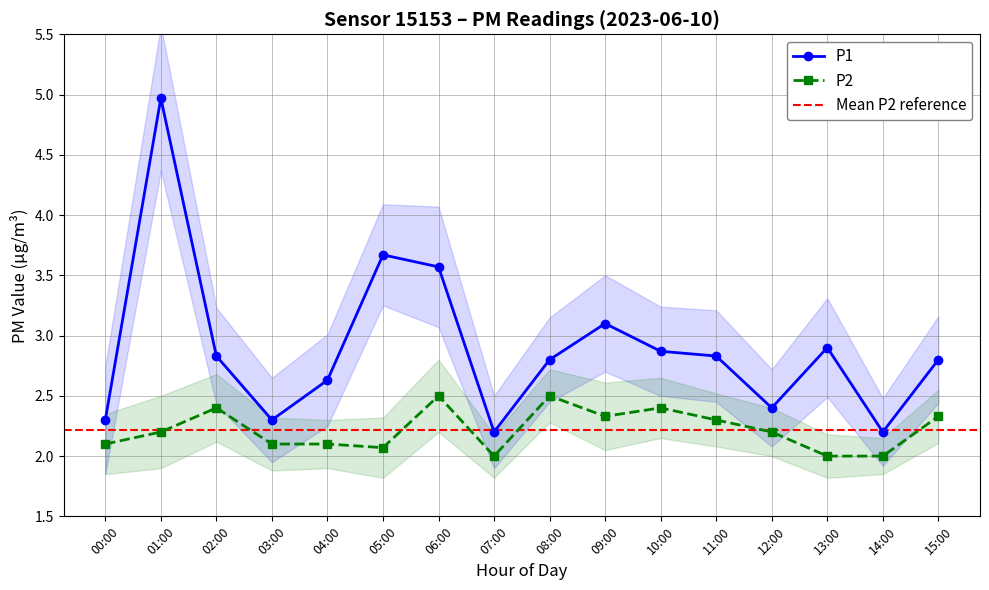

What is the label of the 14th point from the left?

13:00